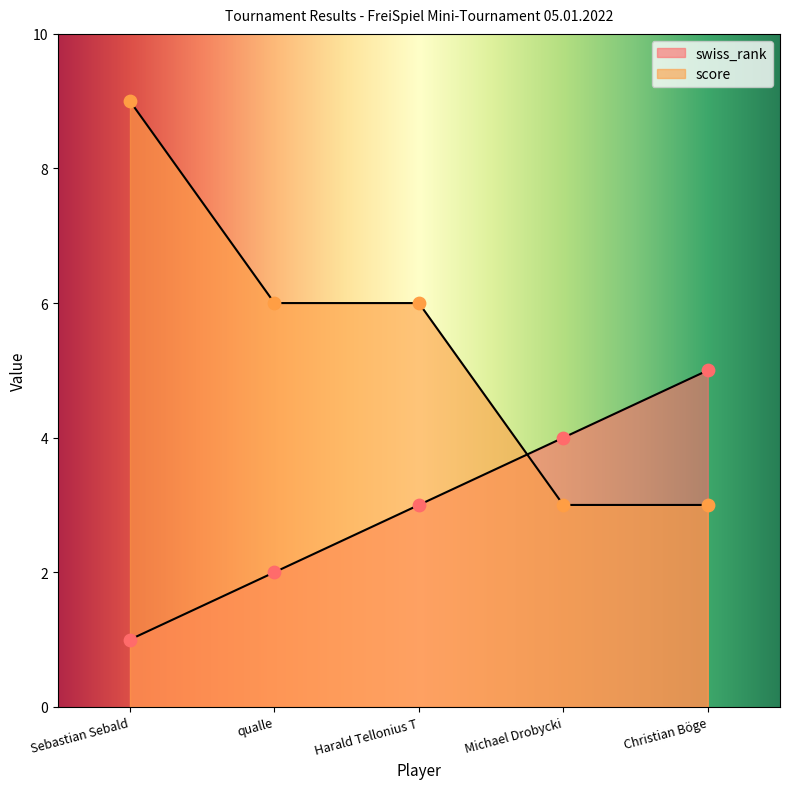

At which category is the sum across all series the highest?

Sebastian Sebald